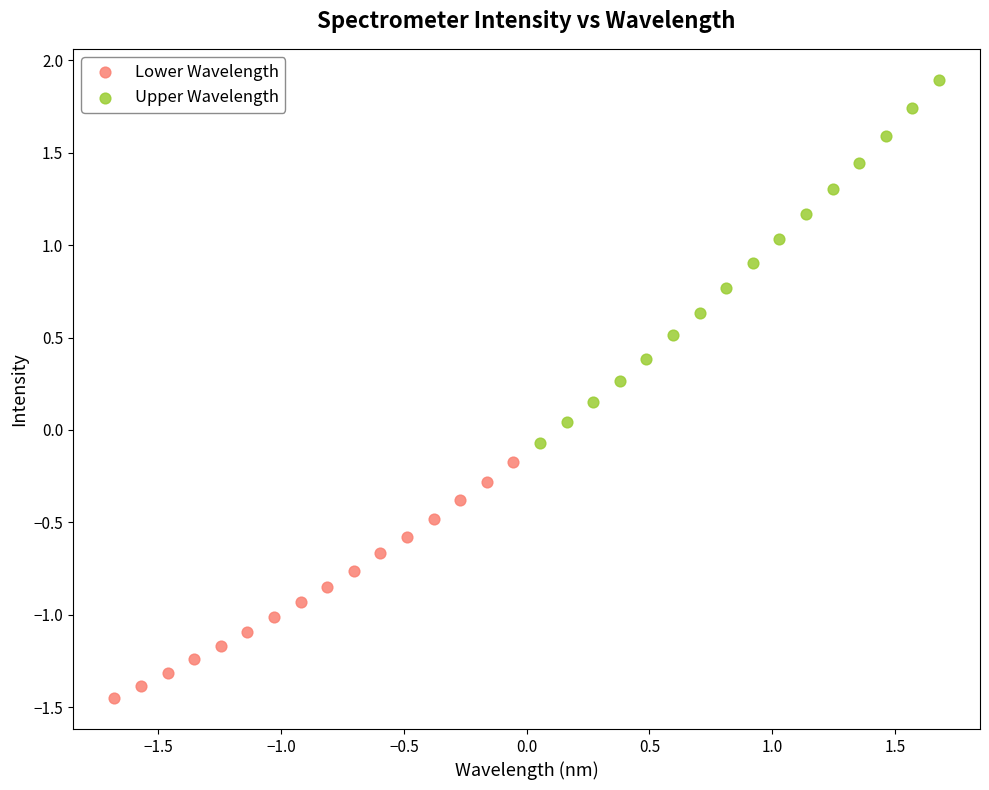

Which series reaches the maximum Y coordinate?

Upper Wavelength